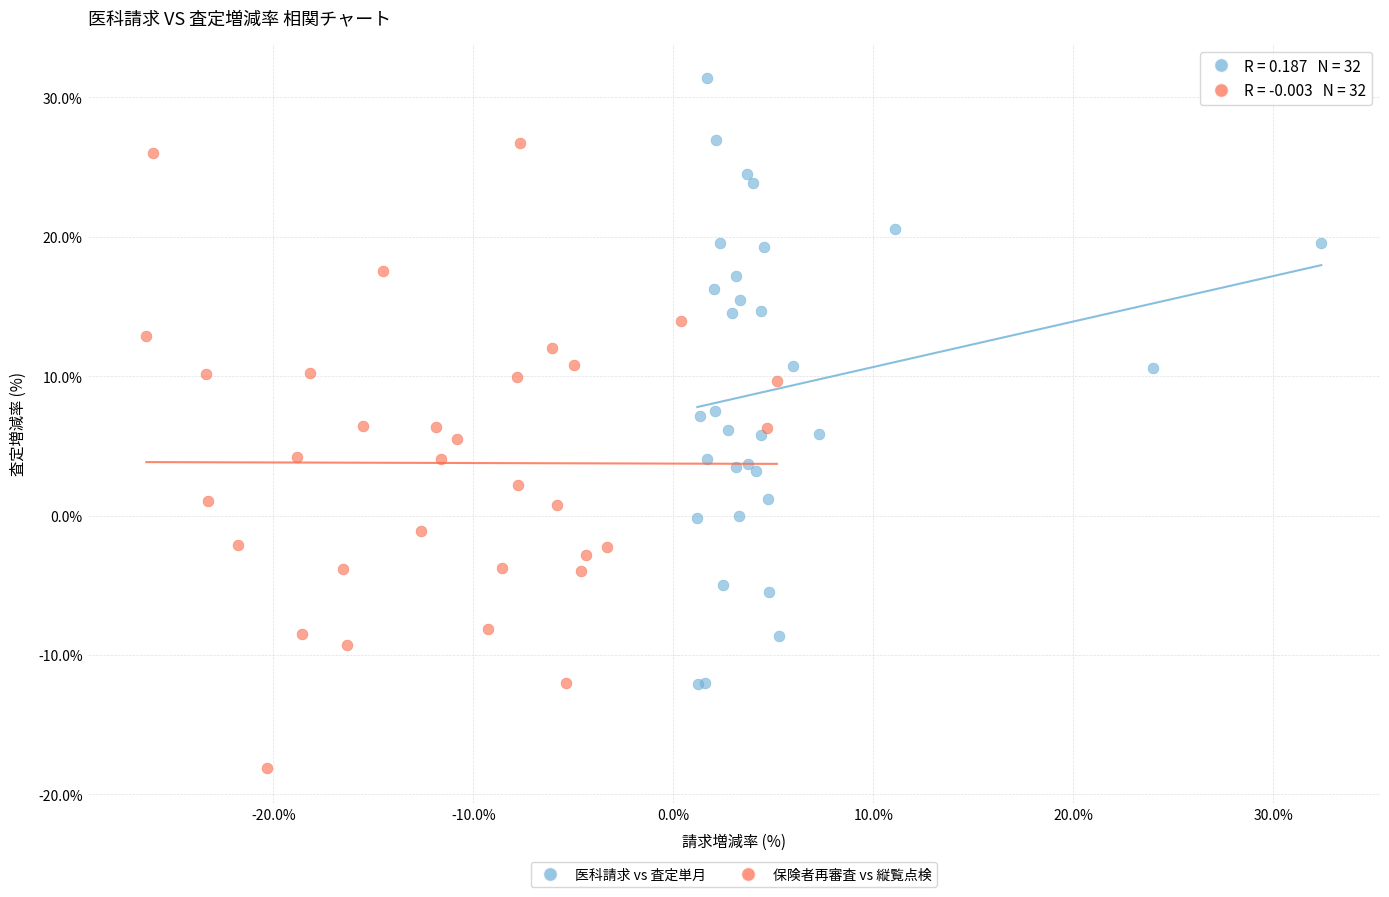

Which series reaches the minimum Y coordinate?

保険者再審査 vs 縦覧点検